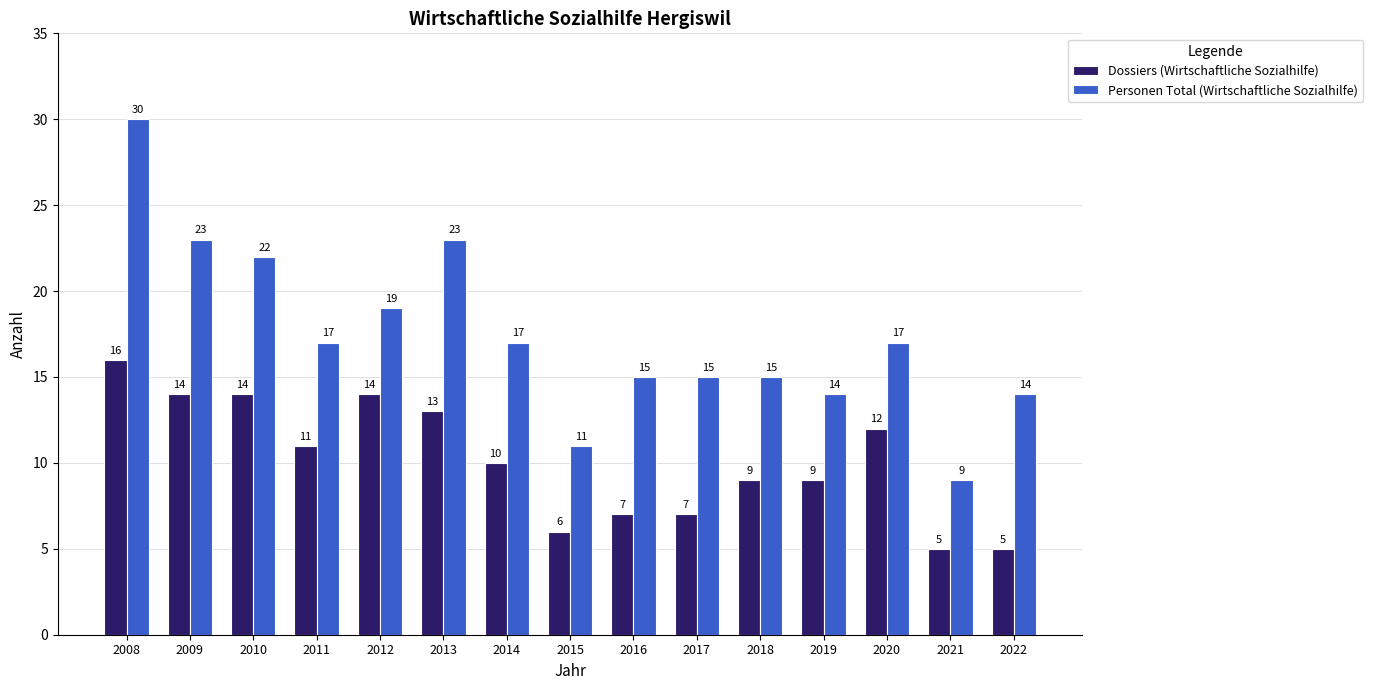

Rank the series by their average value, from lowest to highest.

Dossiers (Wirtschaftliche Sozialhilfe), Personen Total (Wirtschaftliche Sozialhilfe)